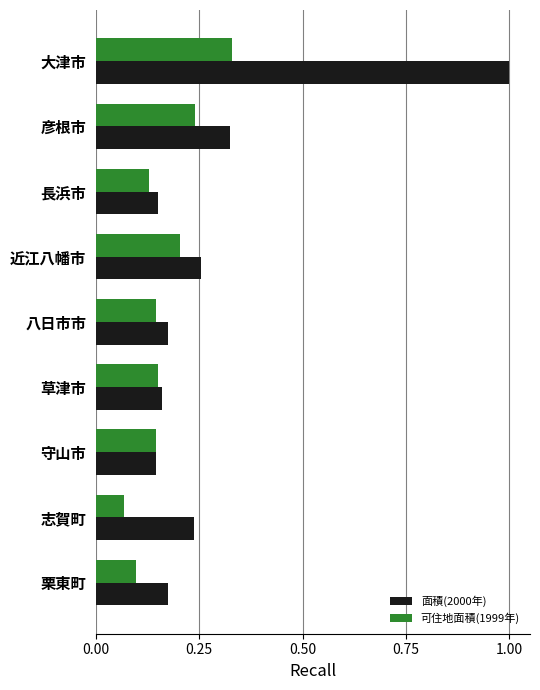

What is the sum of the 面積(2000年) values at 志賀町 and 大津市?

1.2